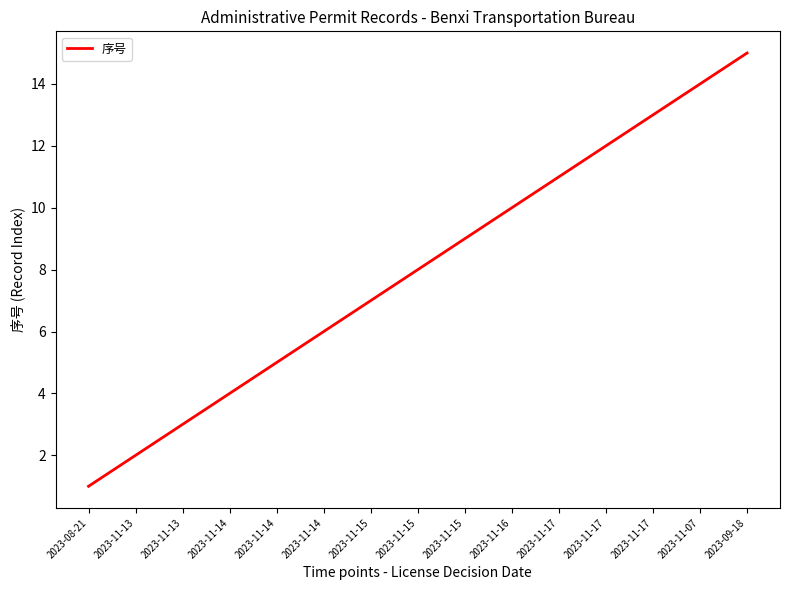

What is the change in value from 2023-11-15 to 2023-11-17?

+4